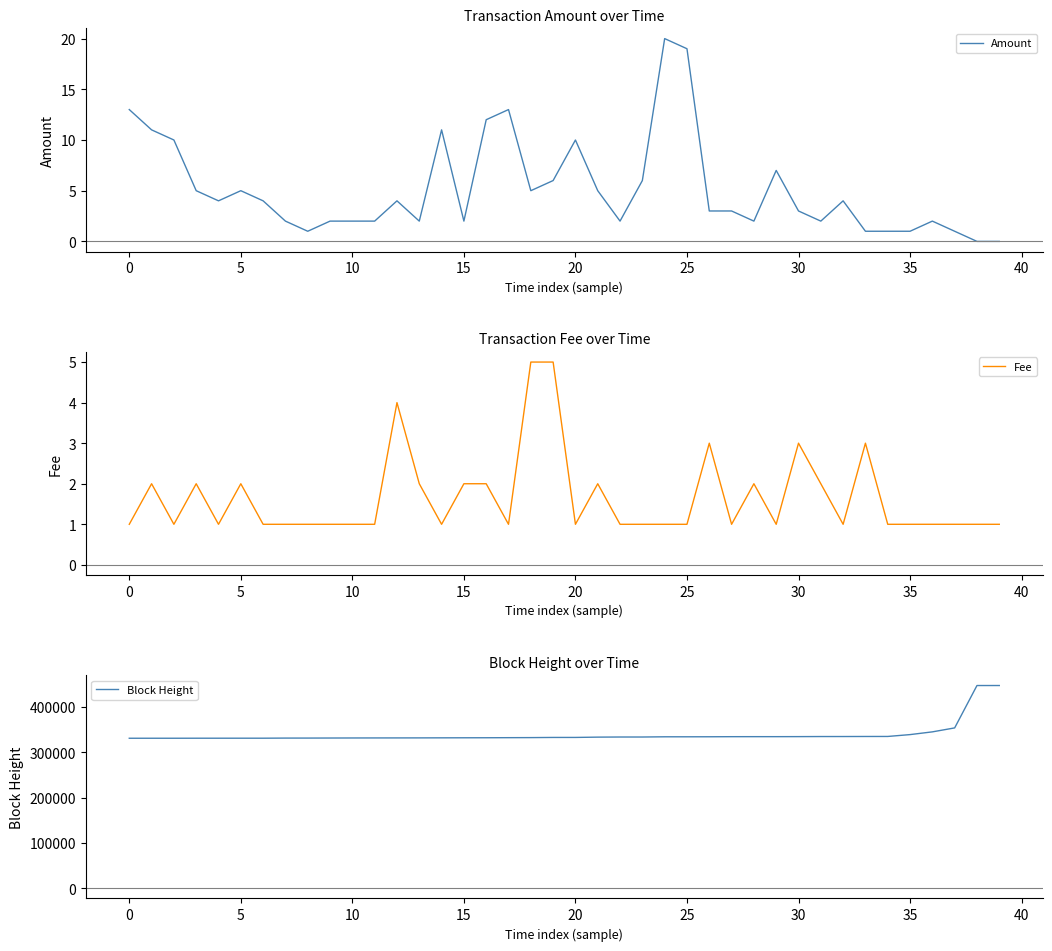

True or false: Amount and Block Height cross at least once.

False